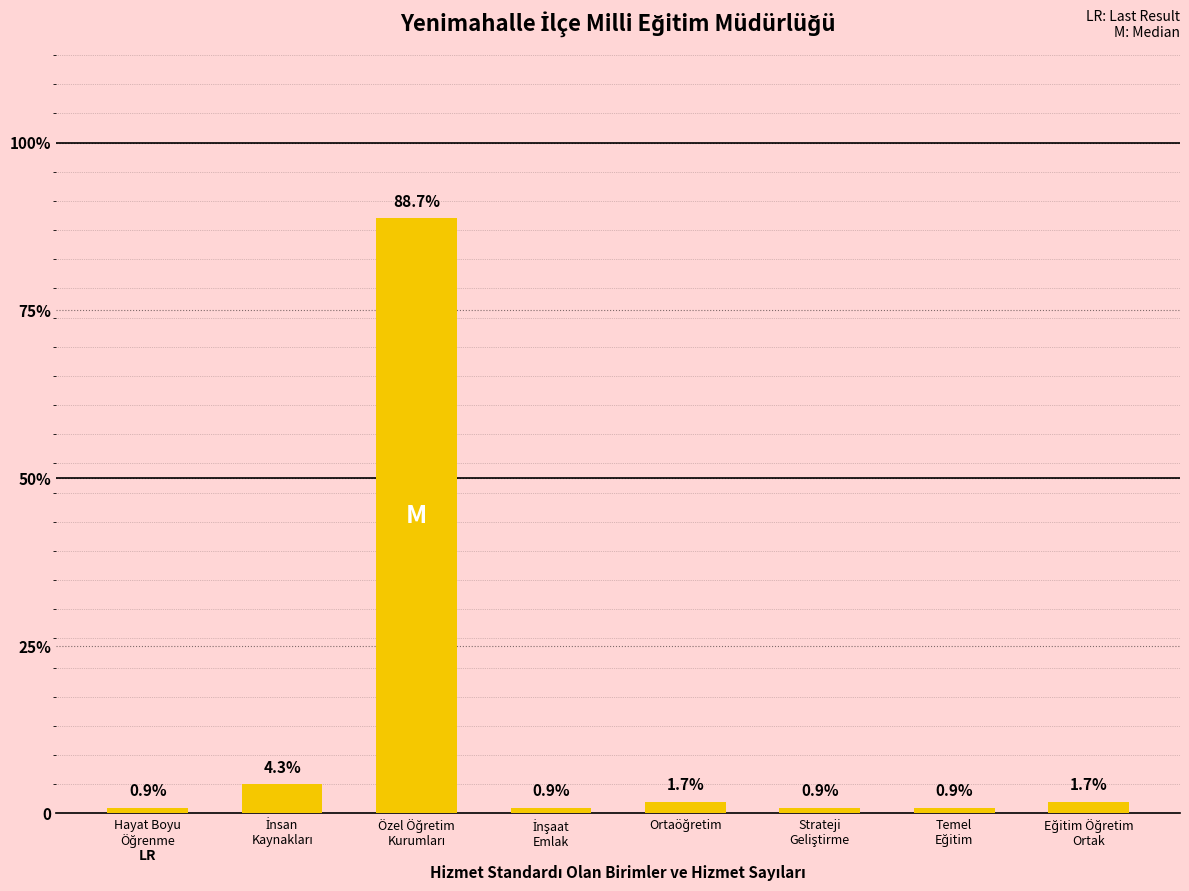

Where is the data nearest to the value 51?

İnsan
Kaynakları